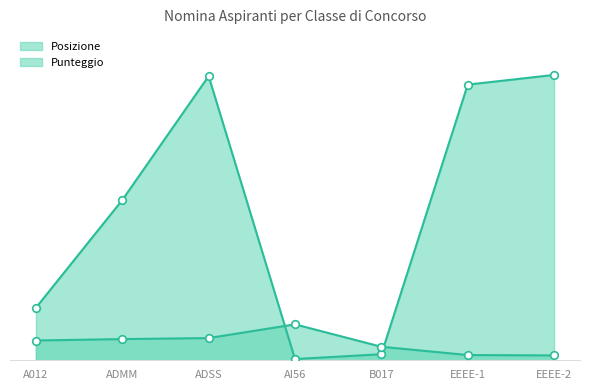

At which category is the sum across all series the highest?

ADSS